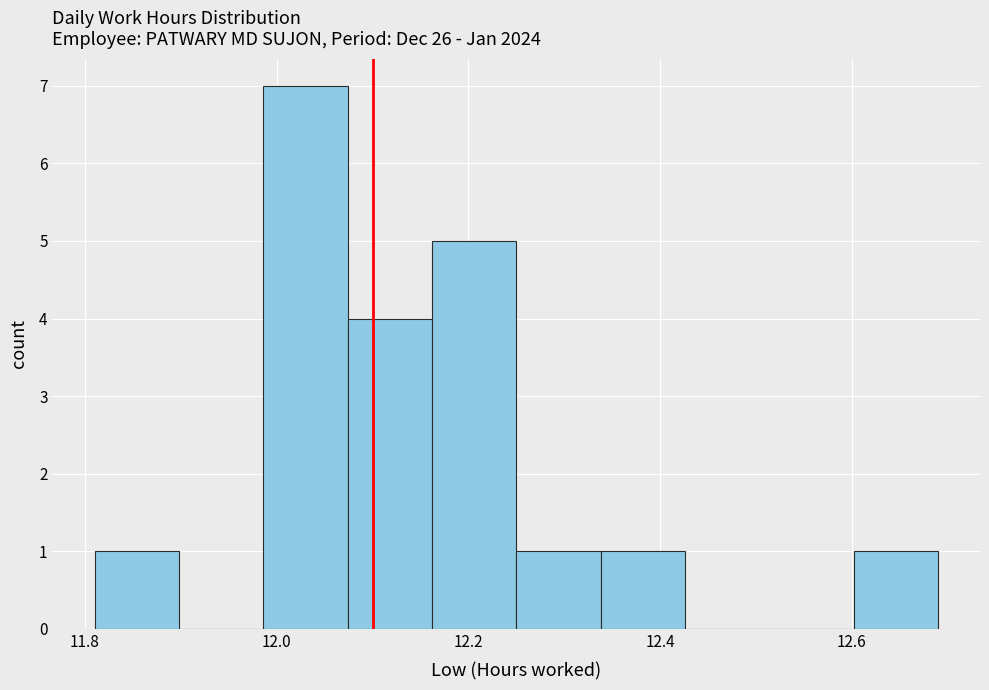

What is the height of the bar covering 12.602 to 12.690 on the x-axis? Neither the bar edges nor the heights are printed on the chart, so give them approximately, as read against the axes.

1